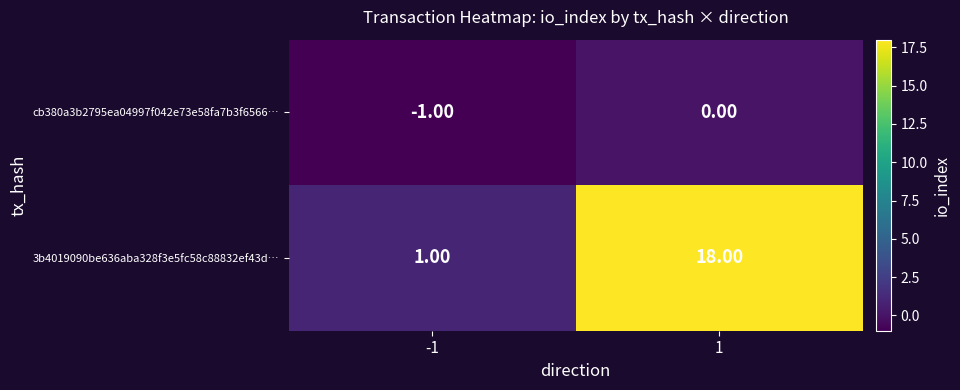

Rank the series by their maximum value, from lowest to highest.

cb380a3b2795ea04997f042e73e58fa7b3f6566…, 3b4019090be636aba328f3e5fc58c88832ef43d…